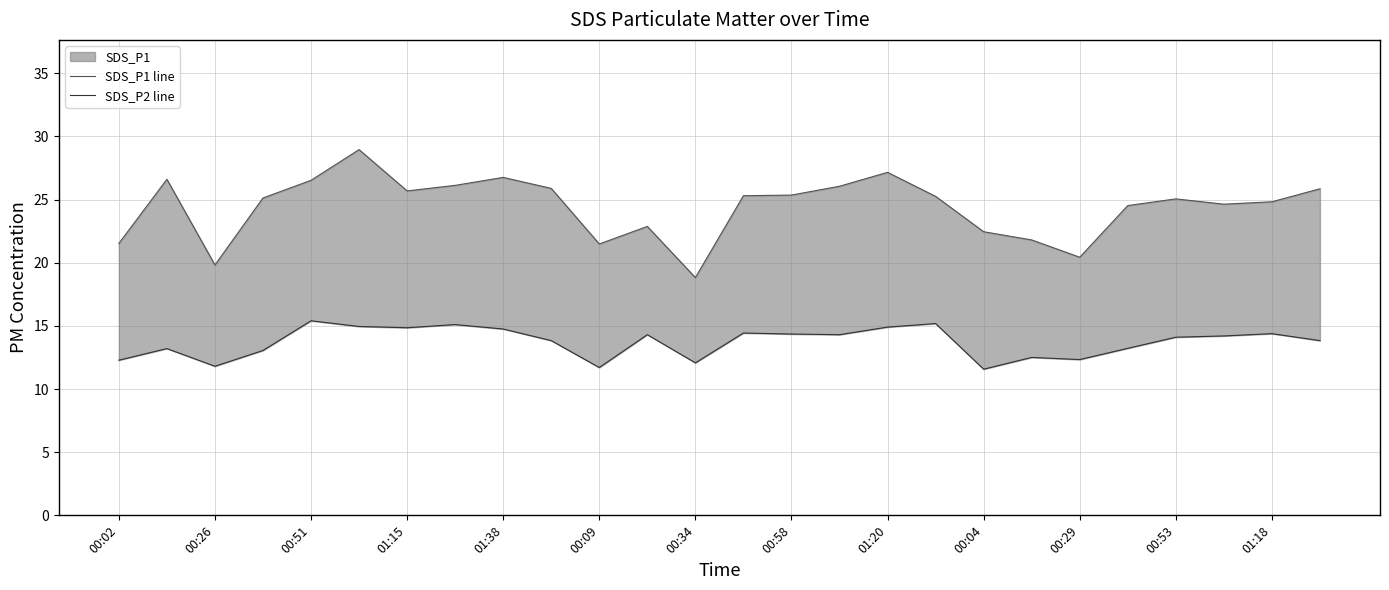

What is the sum of the SDS_P1 line values at 00:26 and 00:51?

46.4